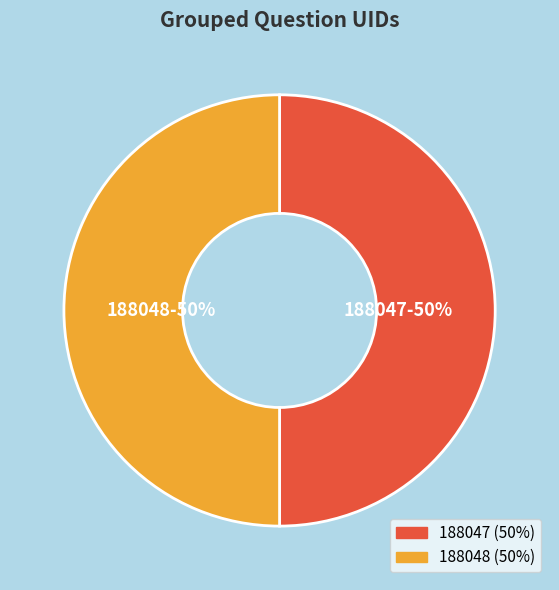

Is the sum of 188048 and 188047 greater than half?

Yes